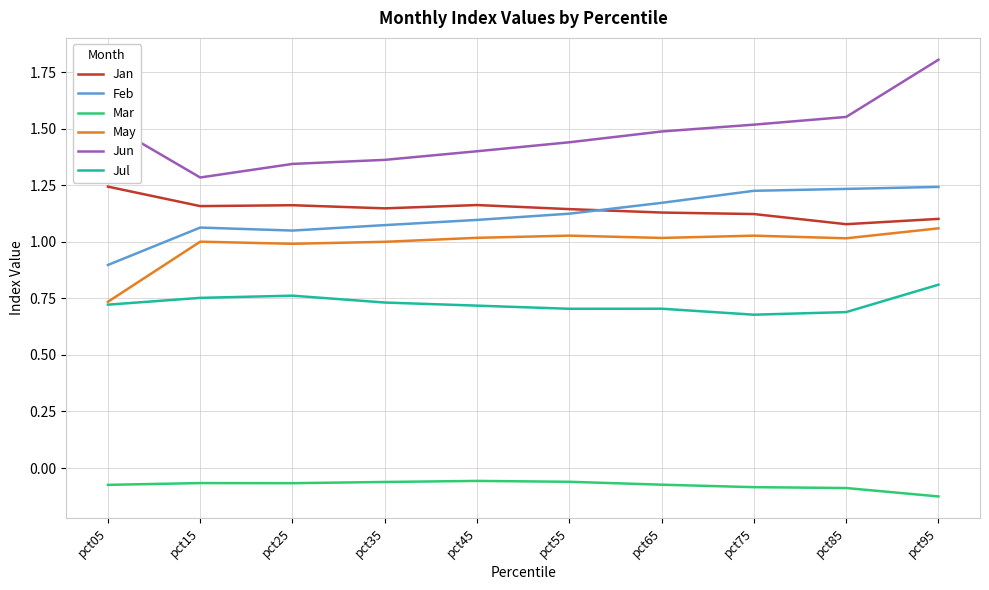

How many lines are shown in the chart?

6